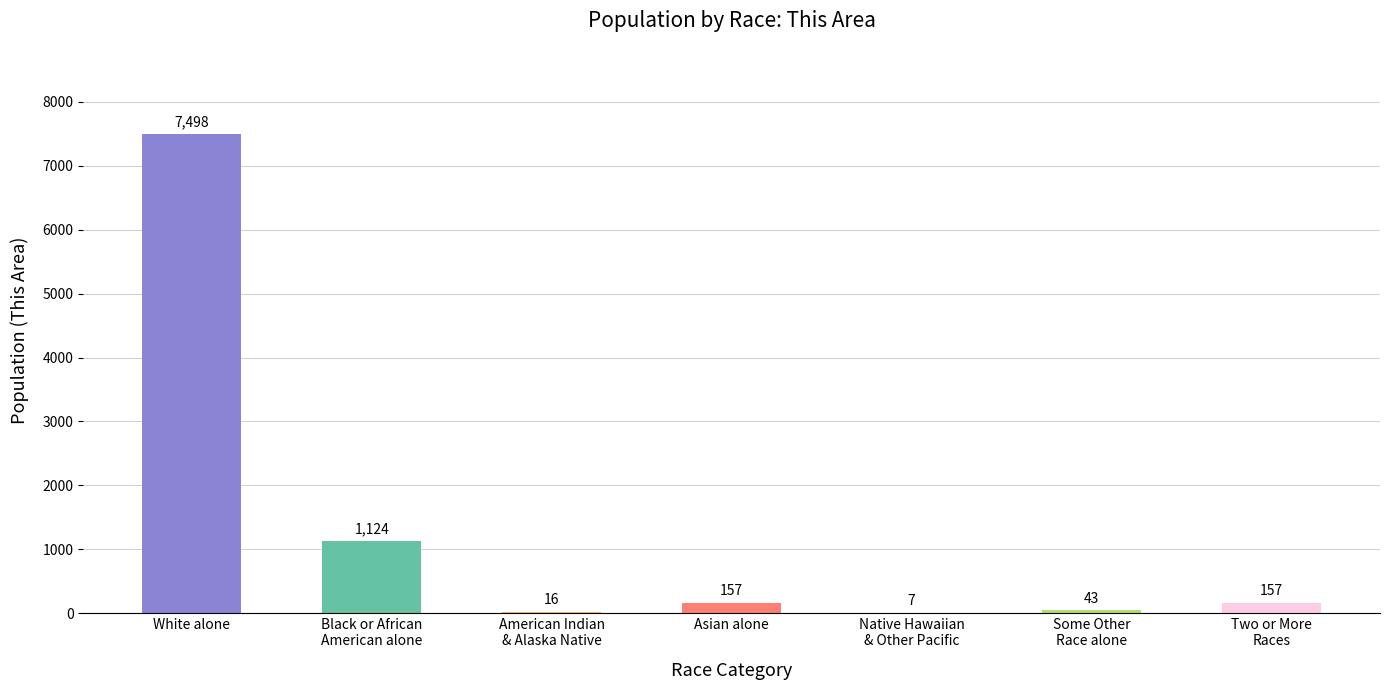

At which label is the value closest to 3752?

Black or African
American alone